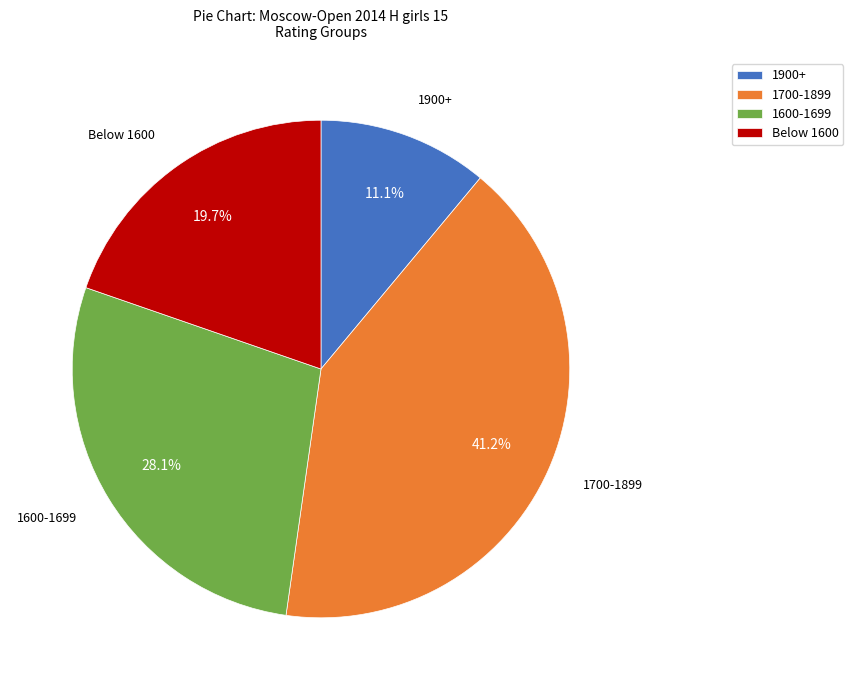

To the nearest percent, what is the difference between the largest and smallest slice percentages?

30%